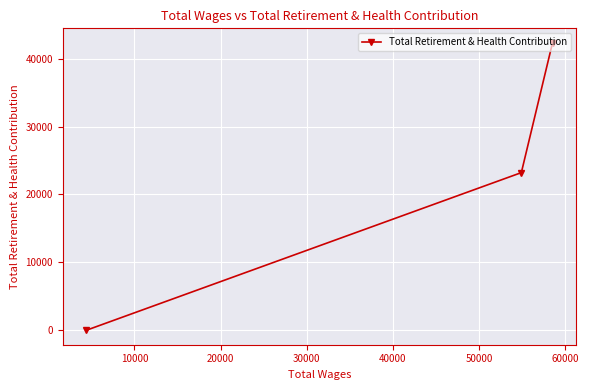

How many lines are shown in the chart?

1